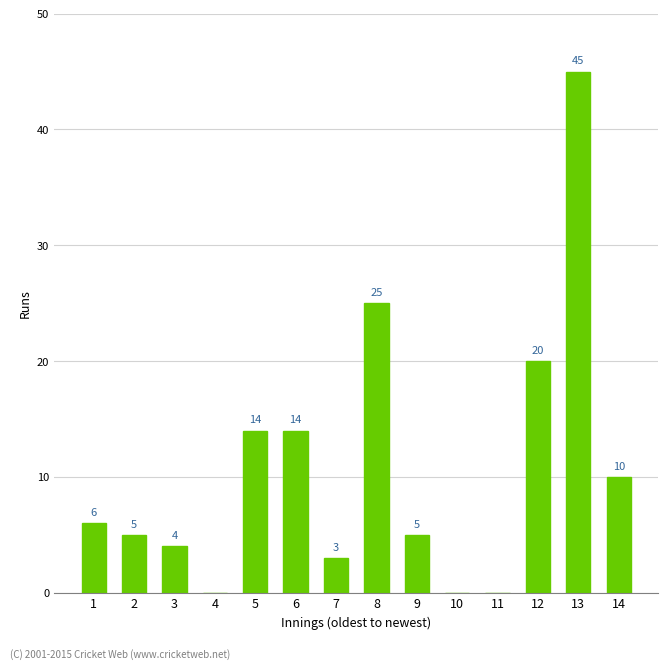

What is the change in value from 7 to 10?

-3